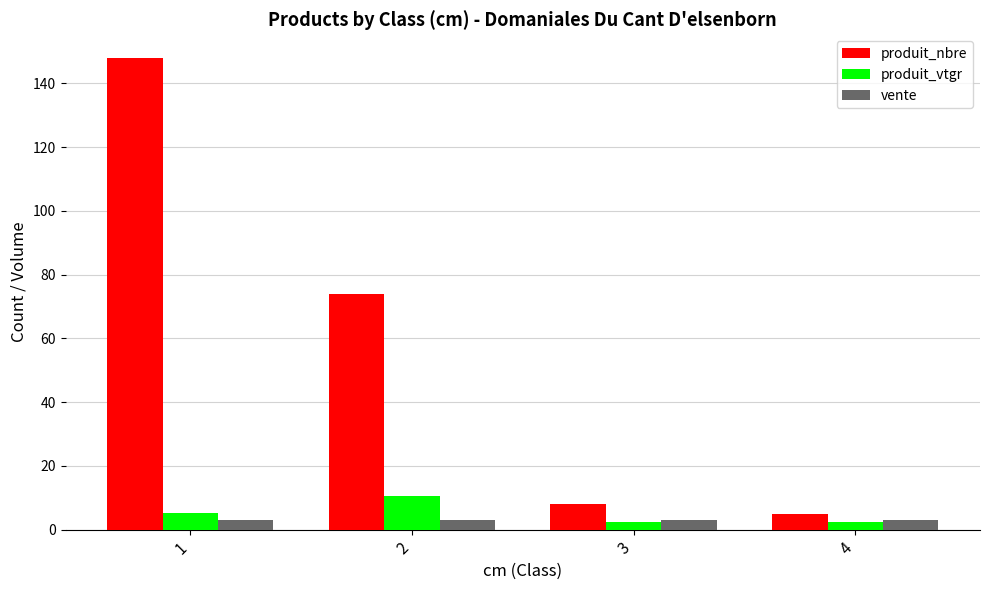

Rank the series by their maximum value, from lowest to highest.

vente, produit_vtgr, produit_nbre